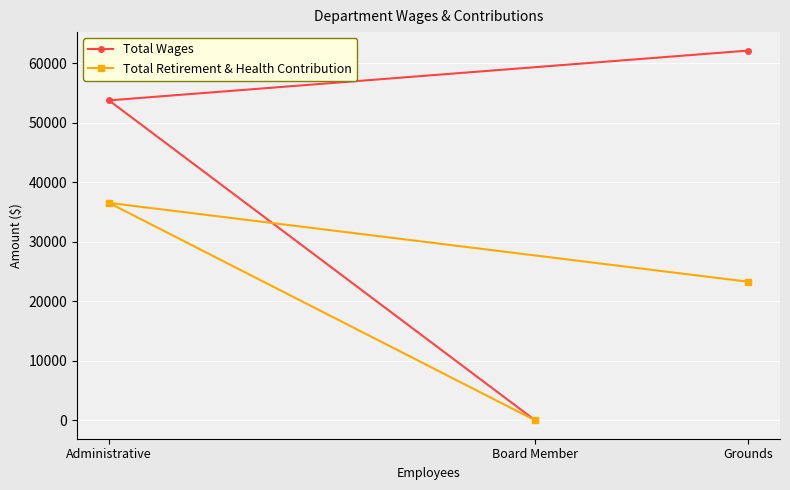

At which category is the sum across all series the highest?

Administrative